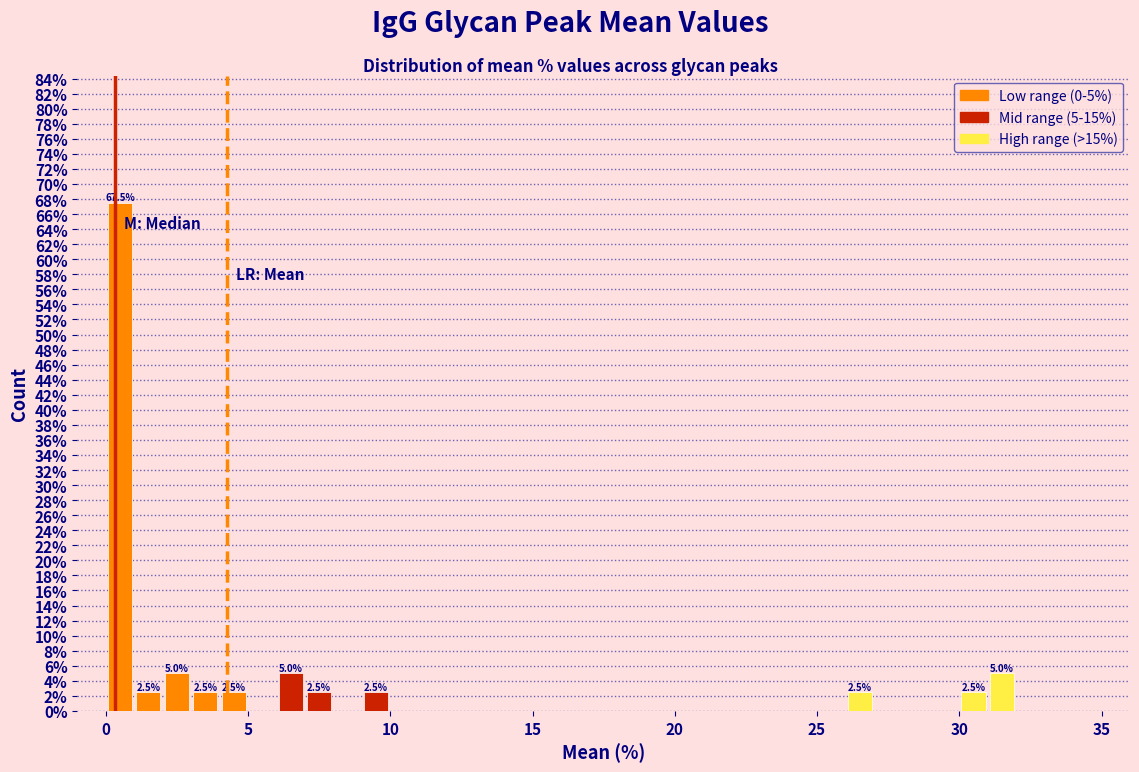

Around what value on the x-axis is the tallest bar? Give the approximate position of its centre, as read against the axis.

0.5